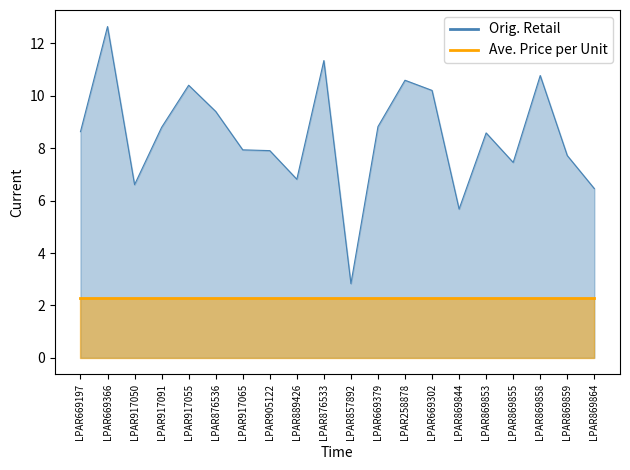

How many distinct data groups are displayed?

2